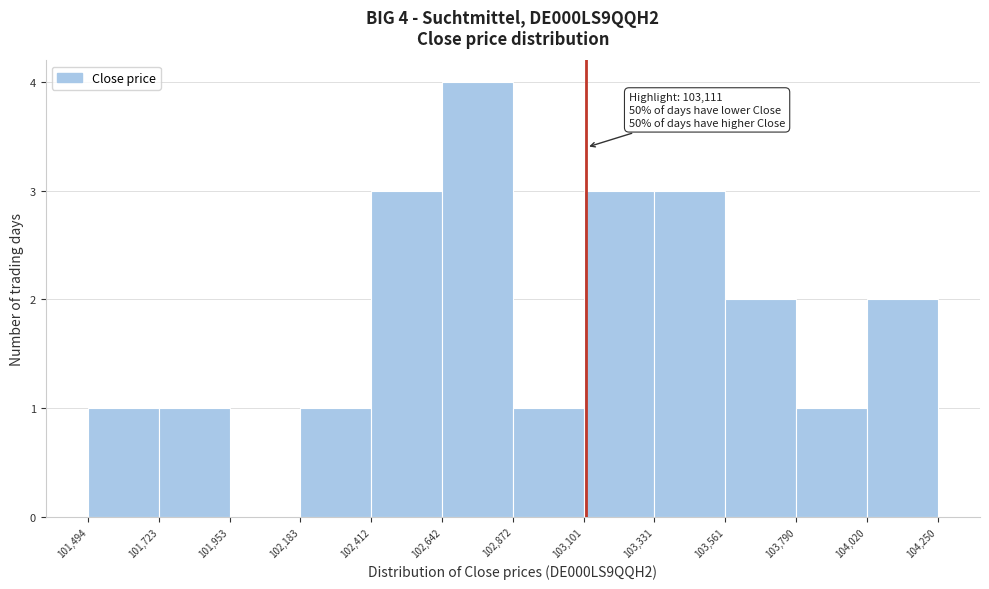

Over which range of the x-axis is the bar tallest?

102,642 to 102,872